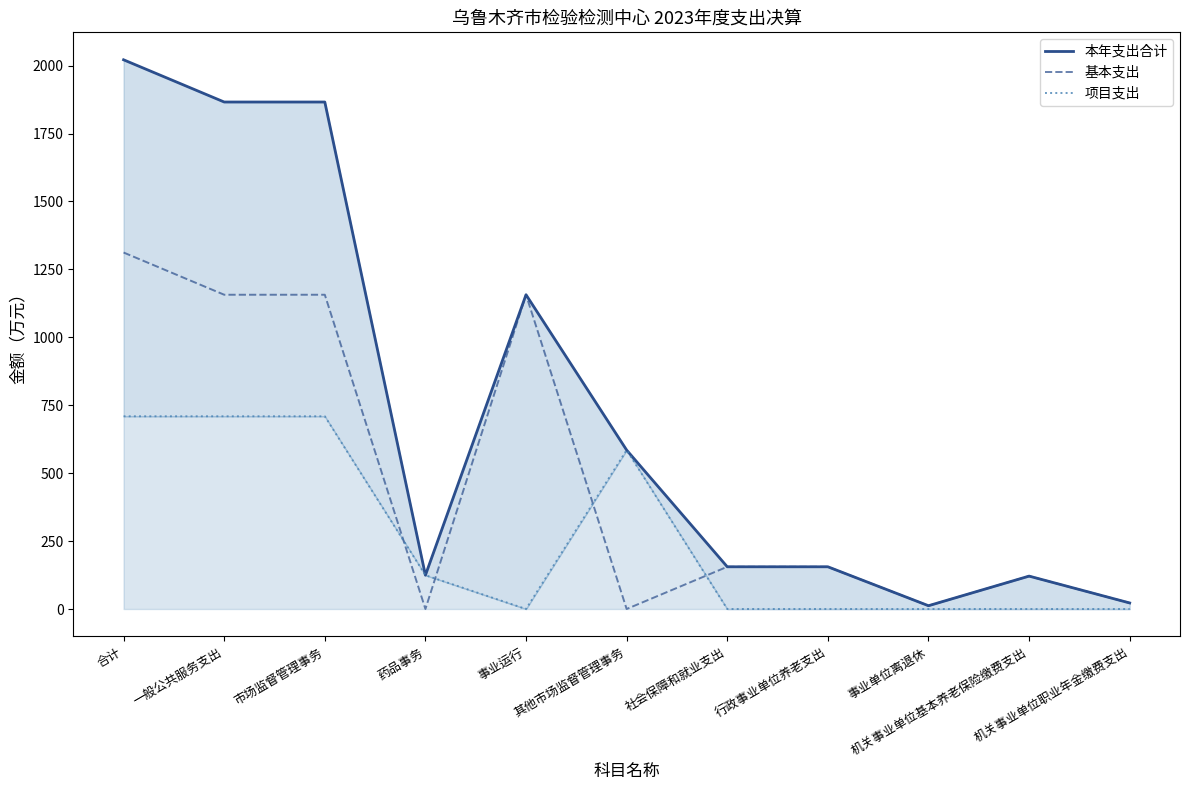

True or false: 项目支出 has more than 0 interior local peaks.

True